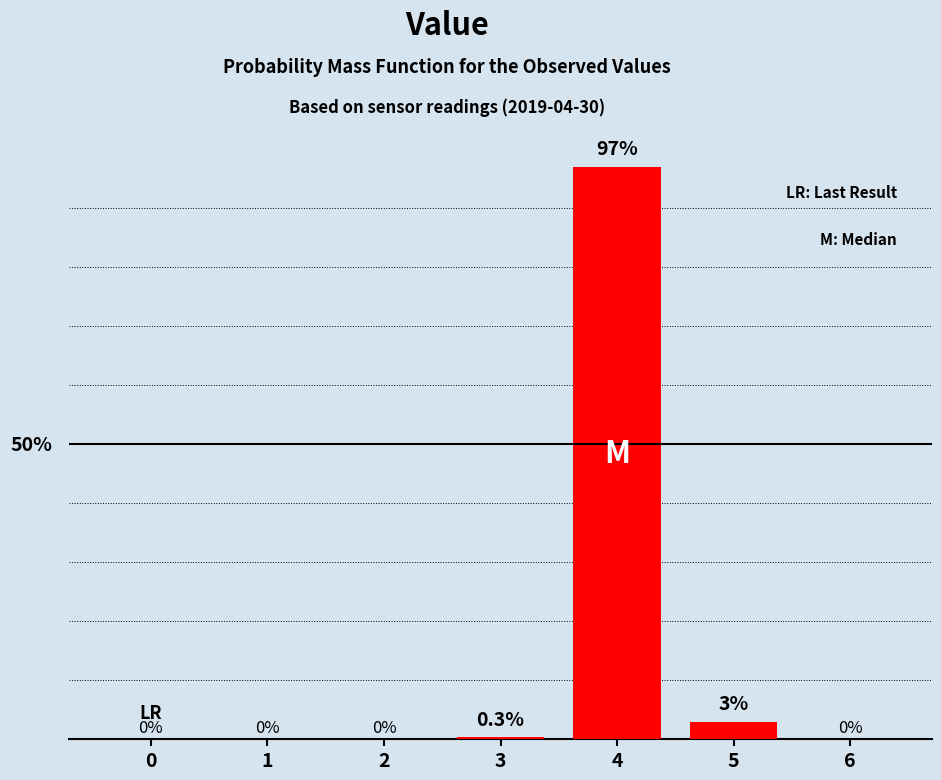

Are the bars horizontal?

No